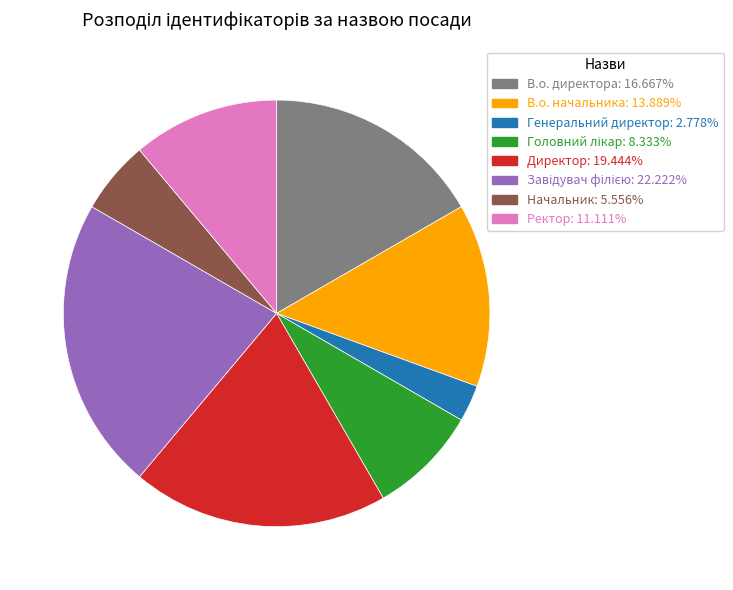

Does any single category account for the majority?

No